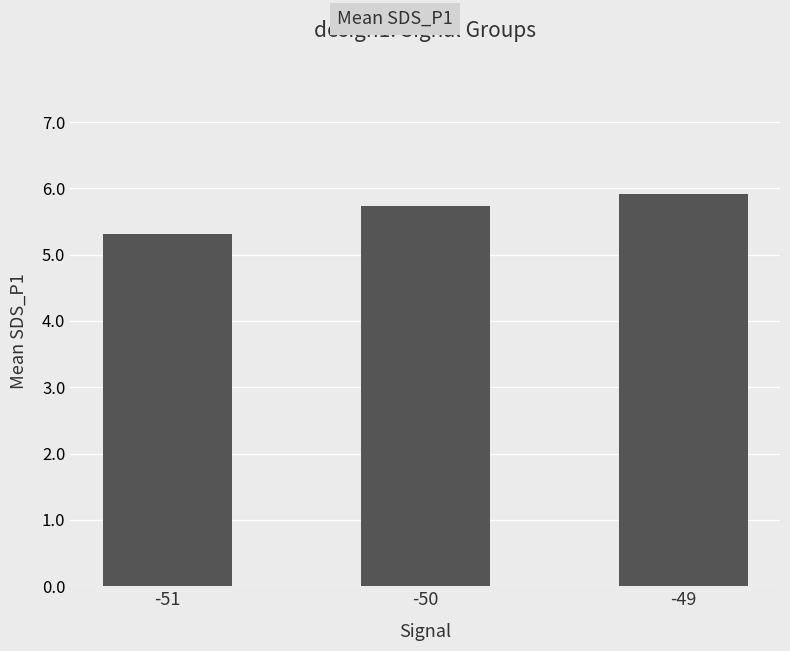

What is the difference between the values at -49 and -51?

0.6